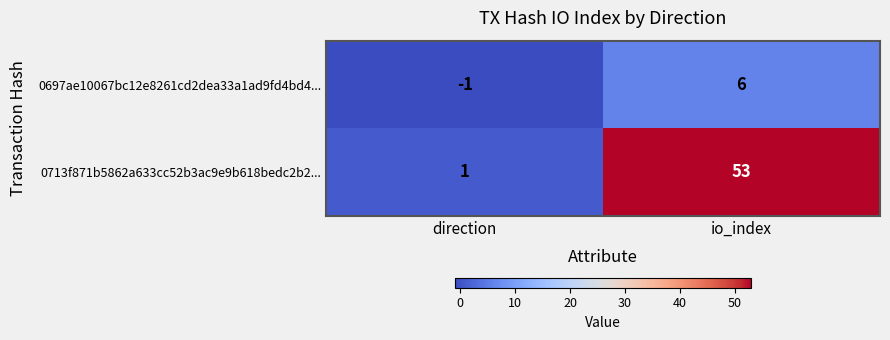

What is the sum of the 0697ae10067bc12e8261cd2dea33a1ad9fd4bd4... values at io_index and direction?

5